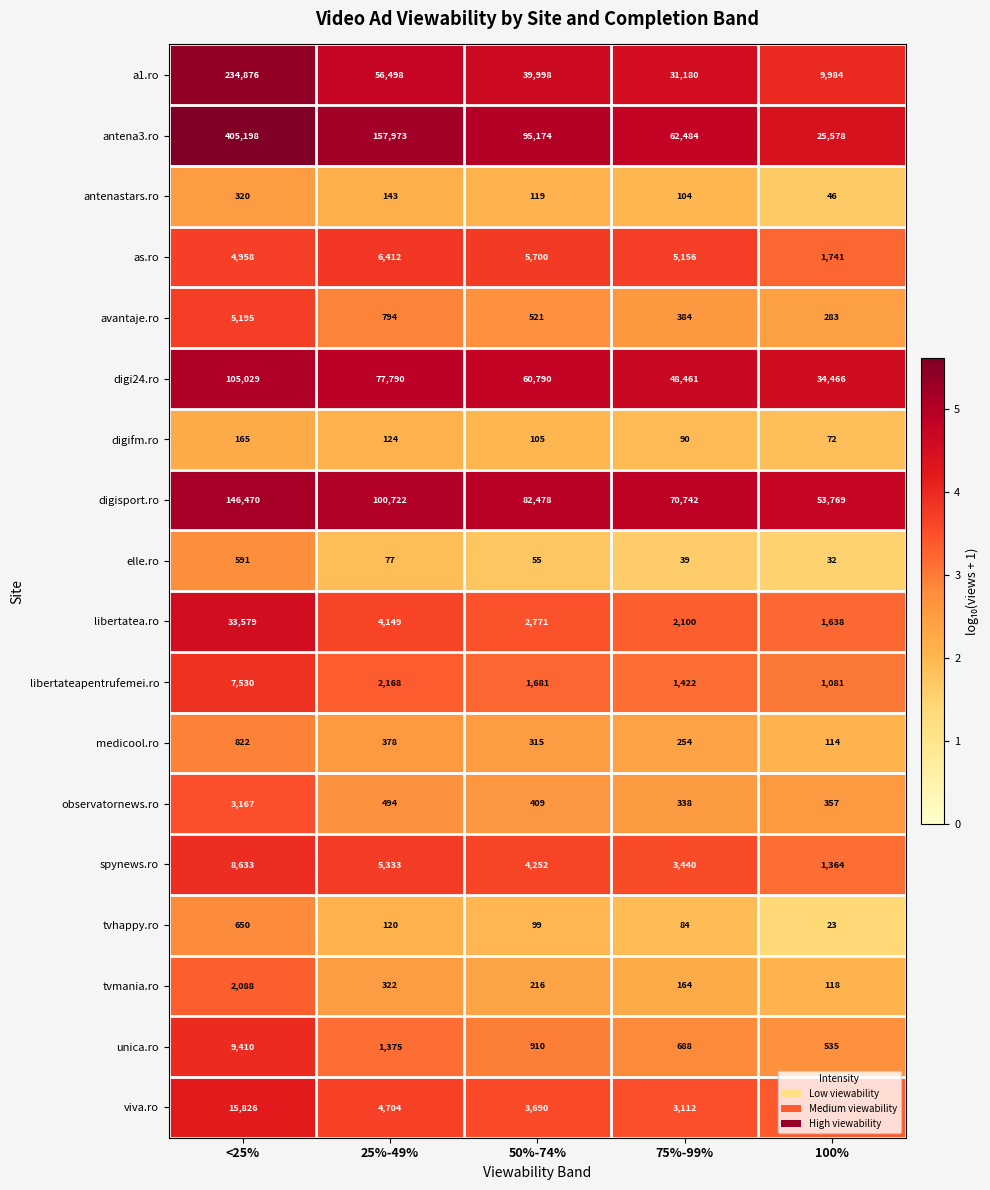

List the series in order of their peak value, highest first.

antena3.ro, a1.ro, digisport.ro, digi24.ro, libertatea.ro, viva.ro, unica.ro, spynews.ro, libertateapentrufemei.ro, as.ro, avantaje.ro, observatornews.ro, tvmania.ro, medicool.ro, tvhappy.ro, elle.ro, antenastars.ro, digifm.ro